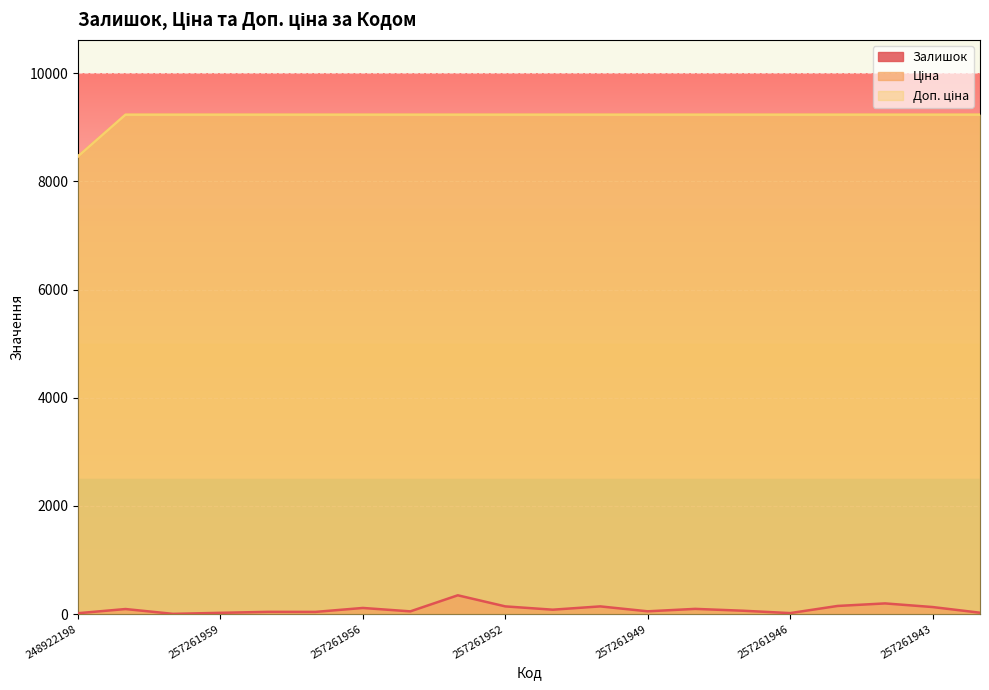

How many data points does each series have?

20